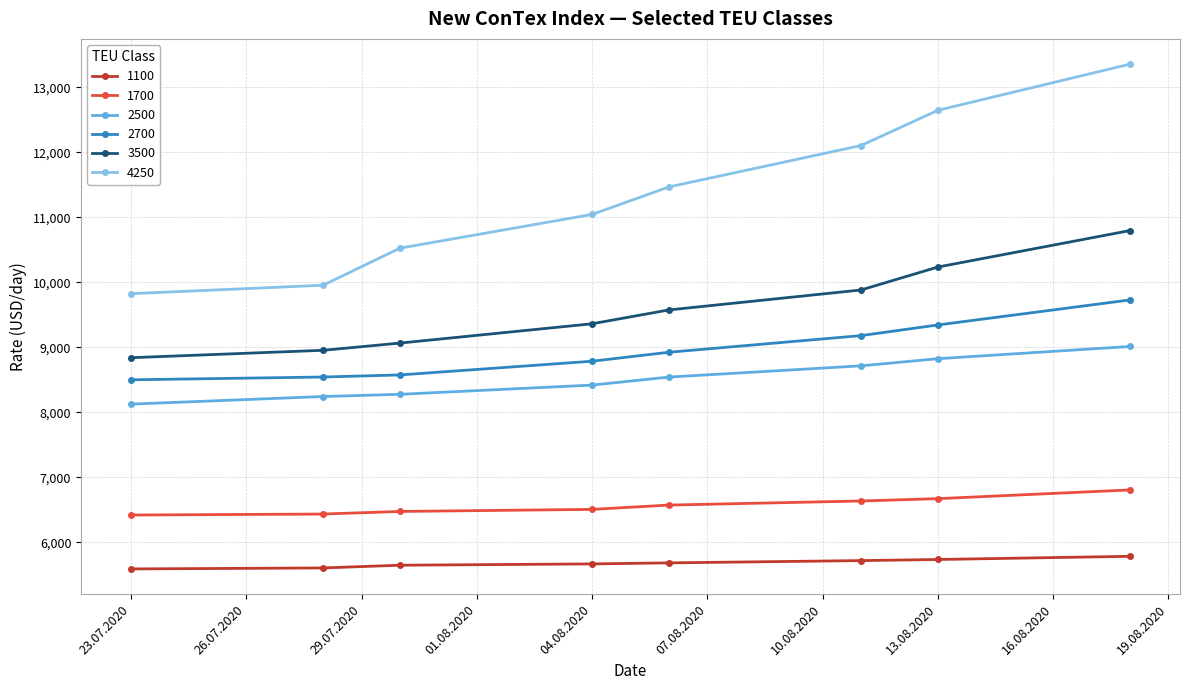

Which series has the largest total across all categories?

4250